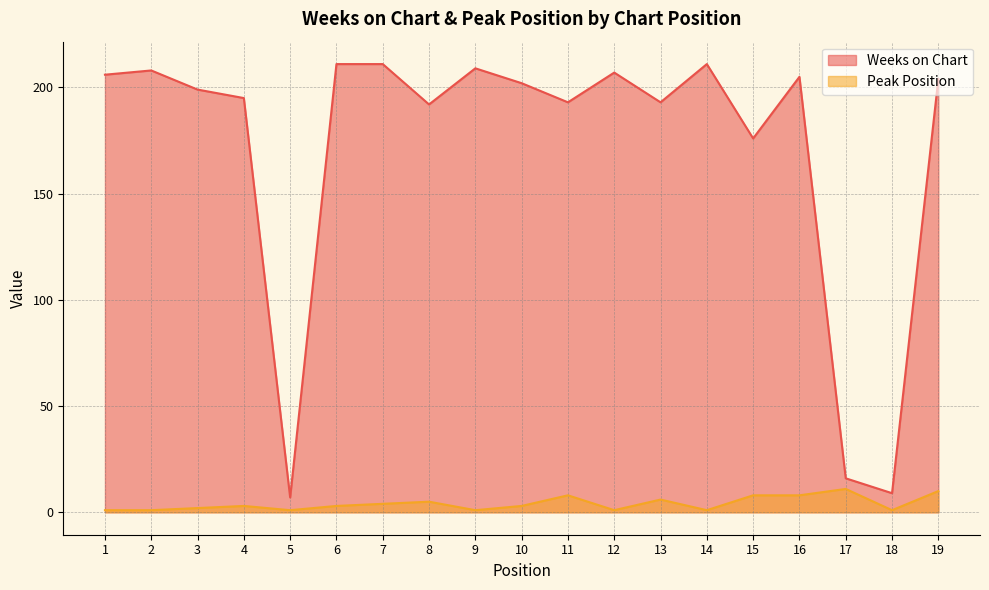

Reading right to left, transcribe all the data shown in this chart.

Weeks on Chart: 204	9	16	205	176	211	193	207	193	202	209	192	211	211	7	195	199	208	206
Peak Position: 10	1	11	8	8	1	6	1	8	3	1	5	4	3	1	3	2	1	1